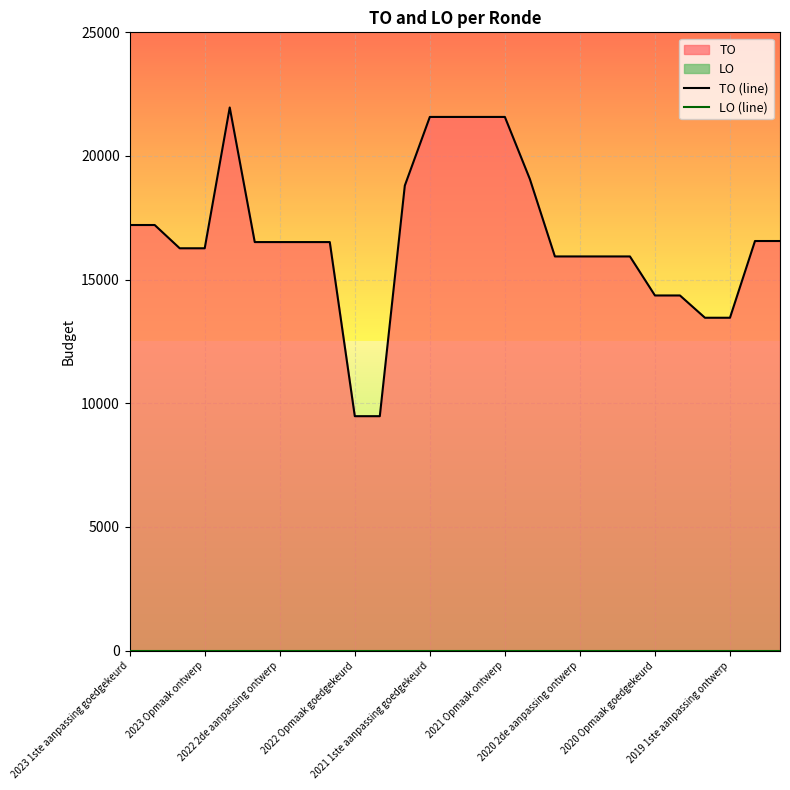

How many lines are shown in the chart?

2